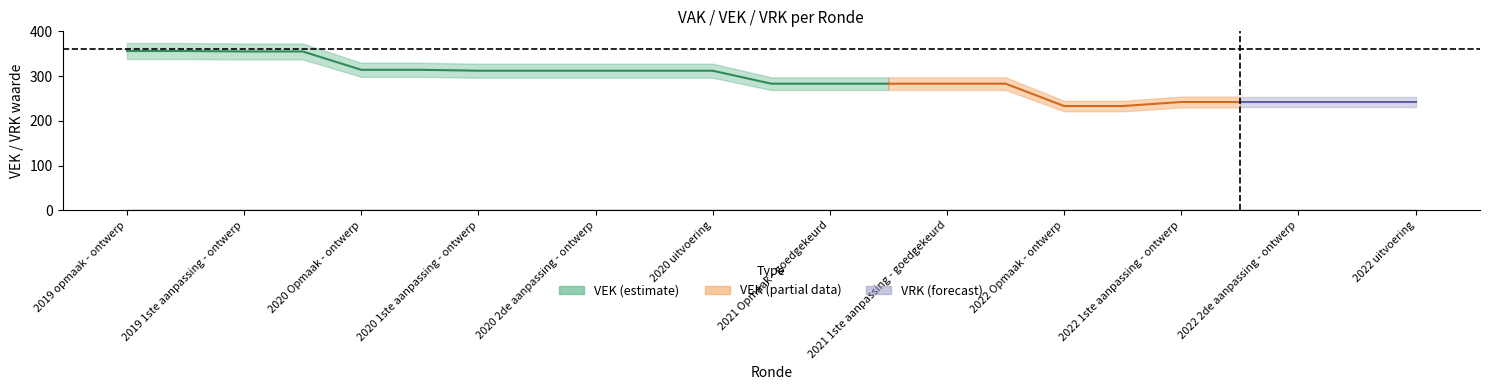

What is the change in value from 2019 1ste aanpassing - ontwerp to 2020 uitvoering?

-42